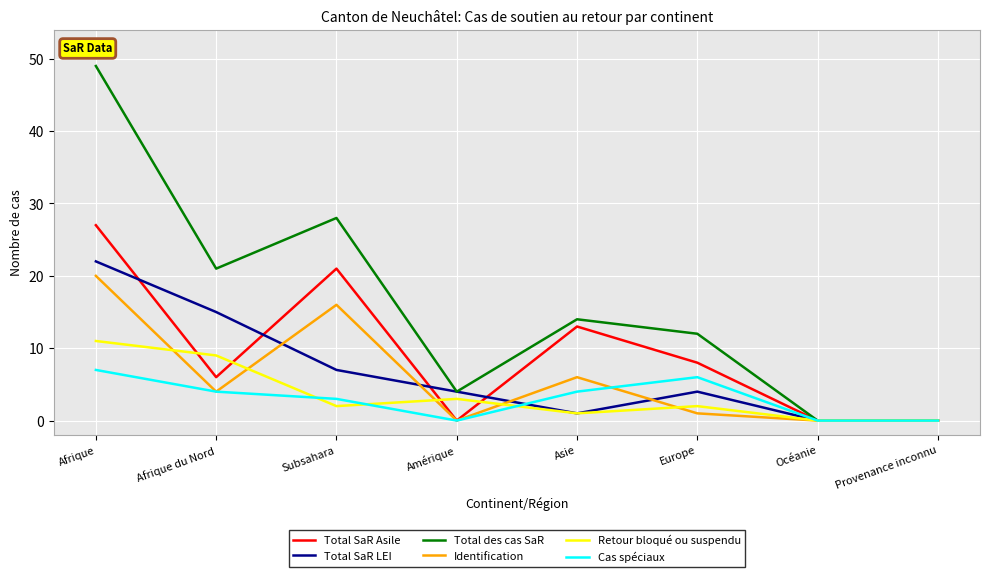

What is the difference between the highest and lowest values at Europe?

11